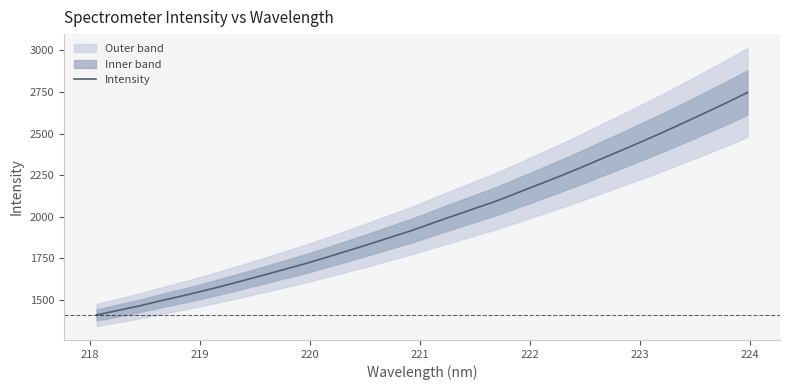

What is the minimum value for Intensity?

1408.5